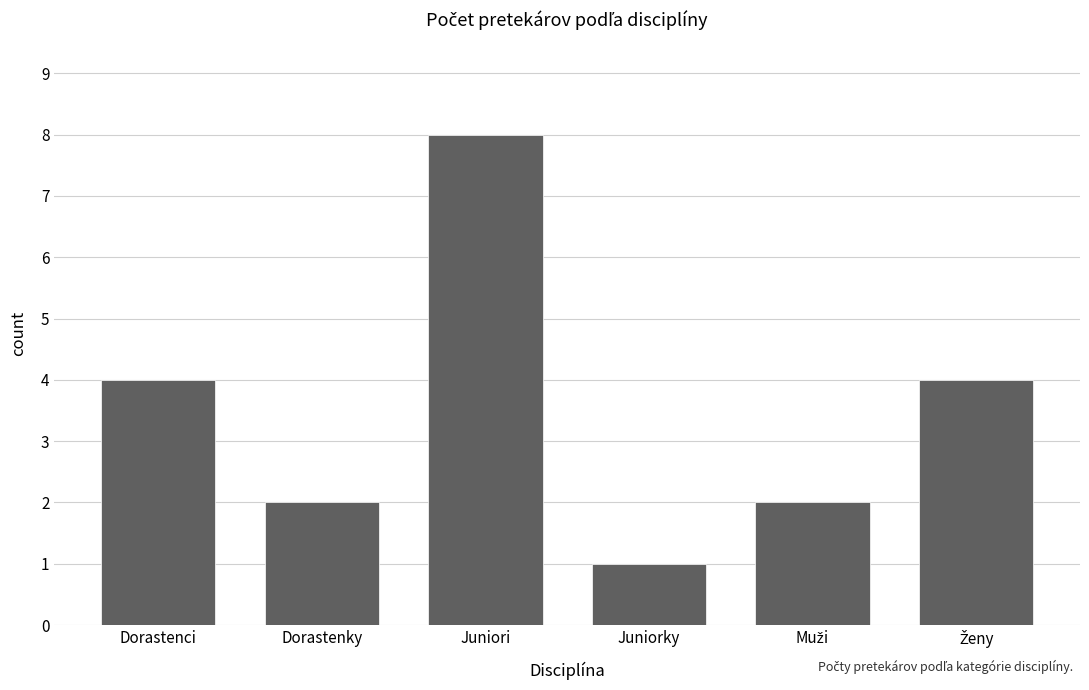

True or false: the data shows 3 at Dorastenky.

False